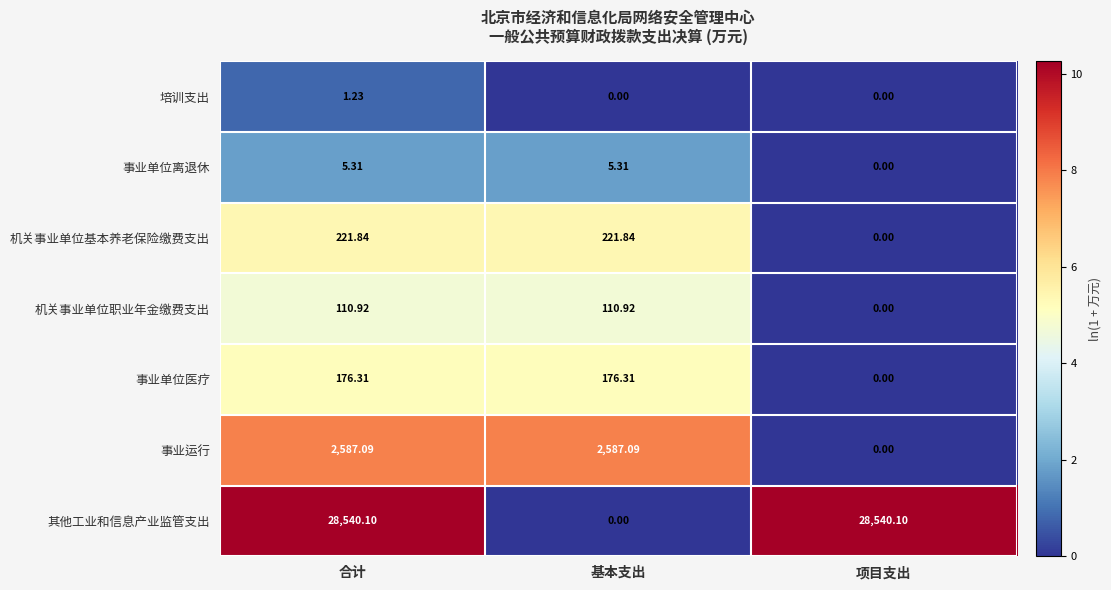

Which series changed the most between 基本支出 and 项目支出?

其他工业和信息产业监管支出